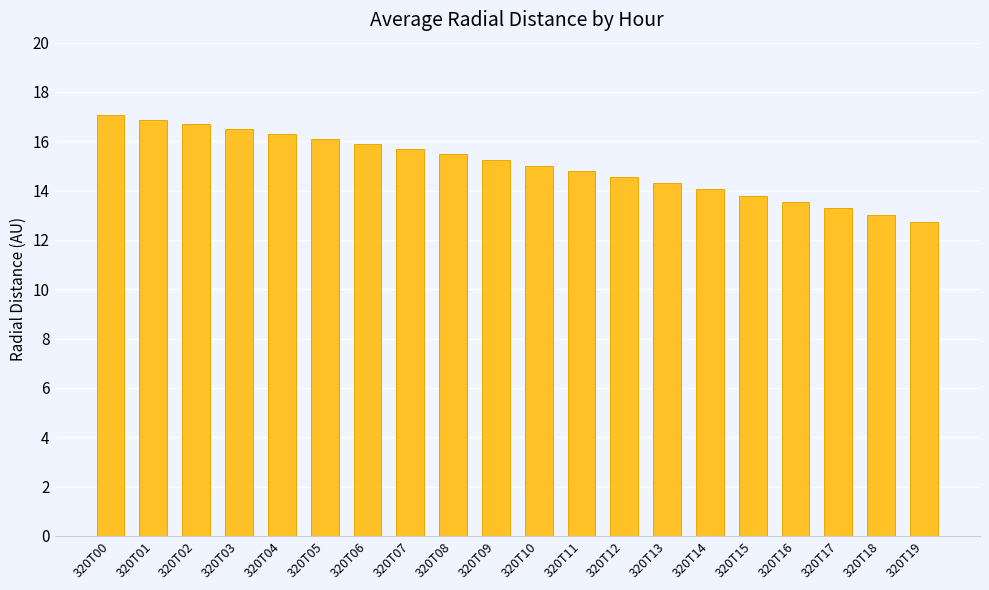

Where does the data first go above 15?

320T00